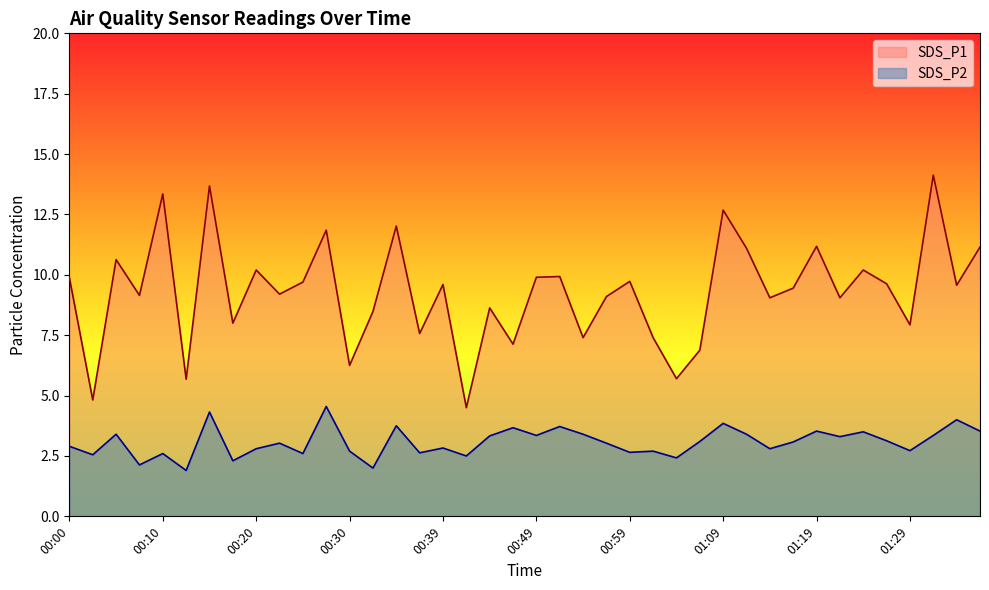

What is the sum of all SDS_P1 values?

371.5